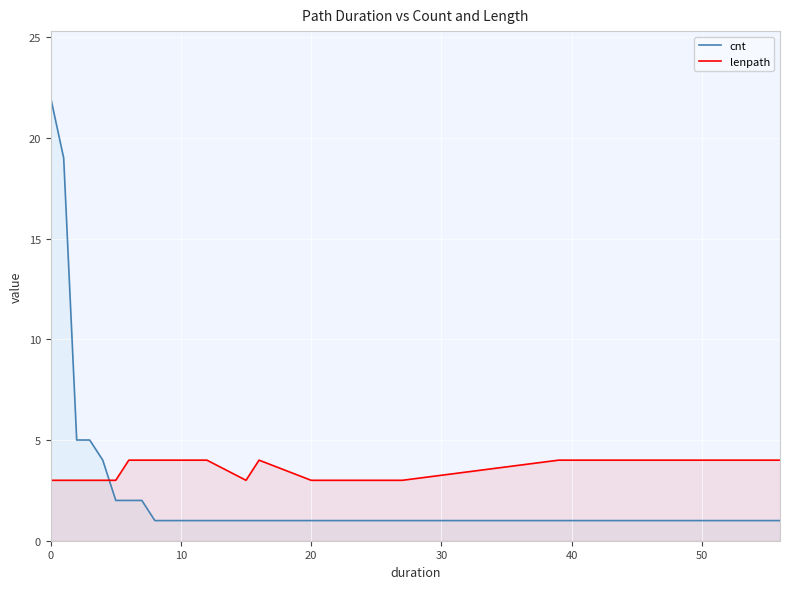

True or false: lenpath and cnt cross at least once.

True